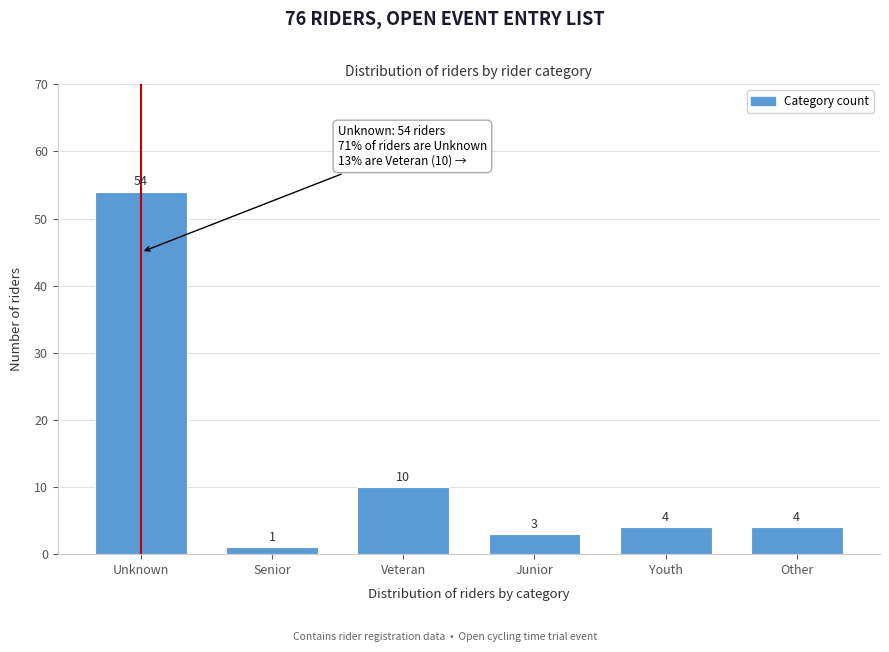

Reading right to left, what are all the values shown in this chart?

Other=4	Youth=4	Junior=3	Veteran=10	Senior=1	Unknown=54